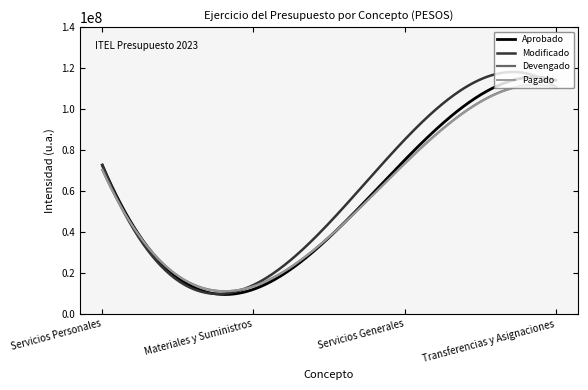

Which series has the widest spread of values?

Modificado